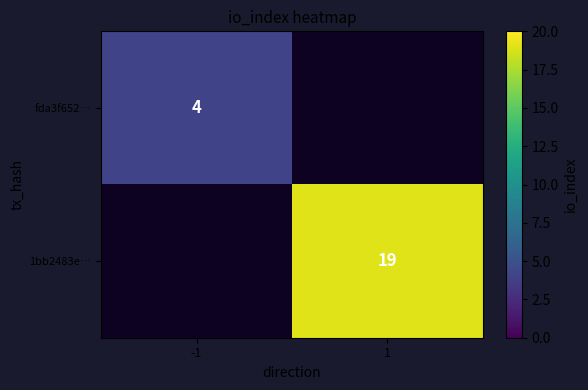

The value of fda3f652… at -1 is 6. True or false?

False